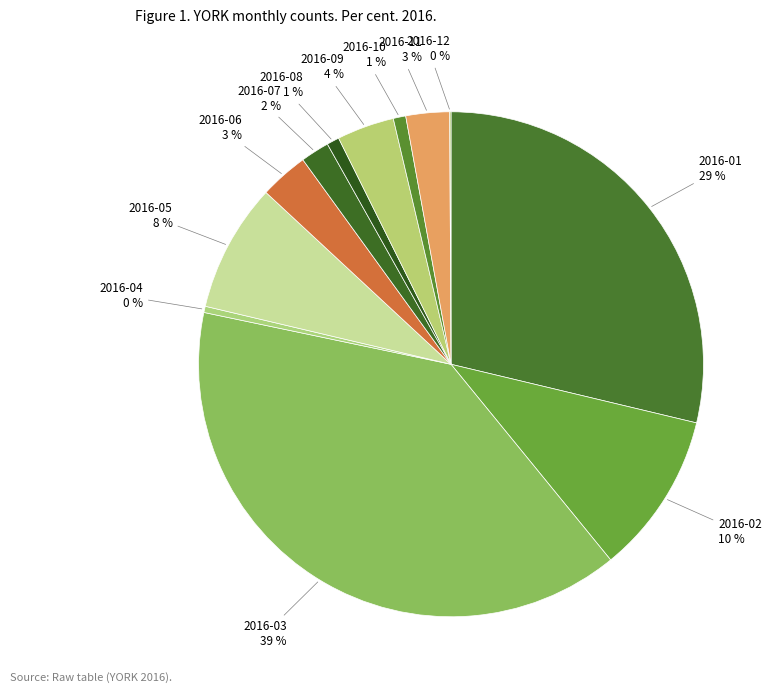

Does any single category account for the majority?

No